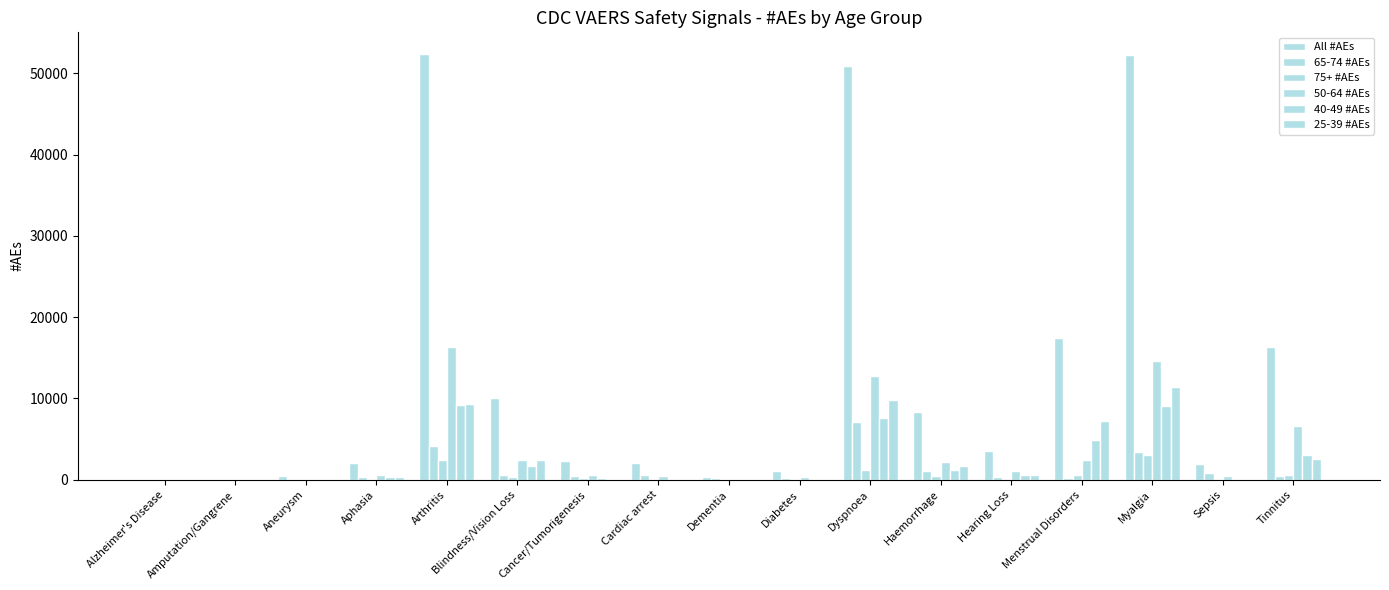

How many data points does each series have?

17